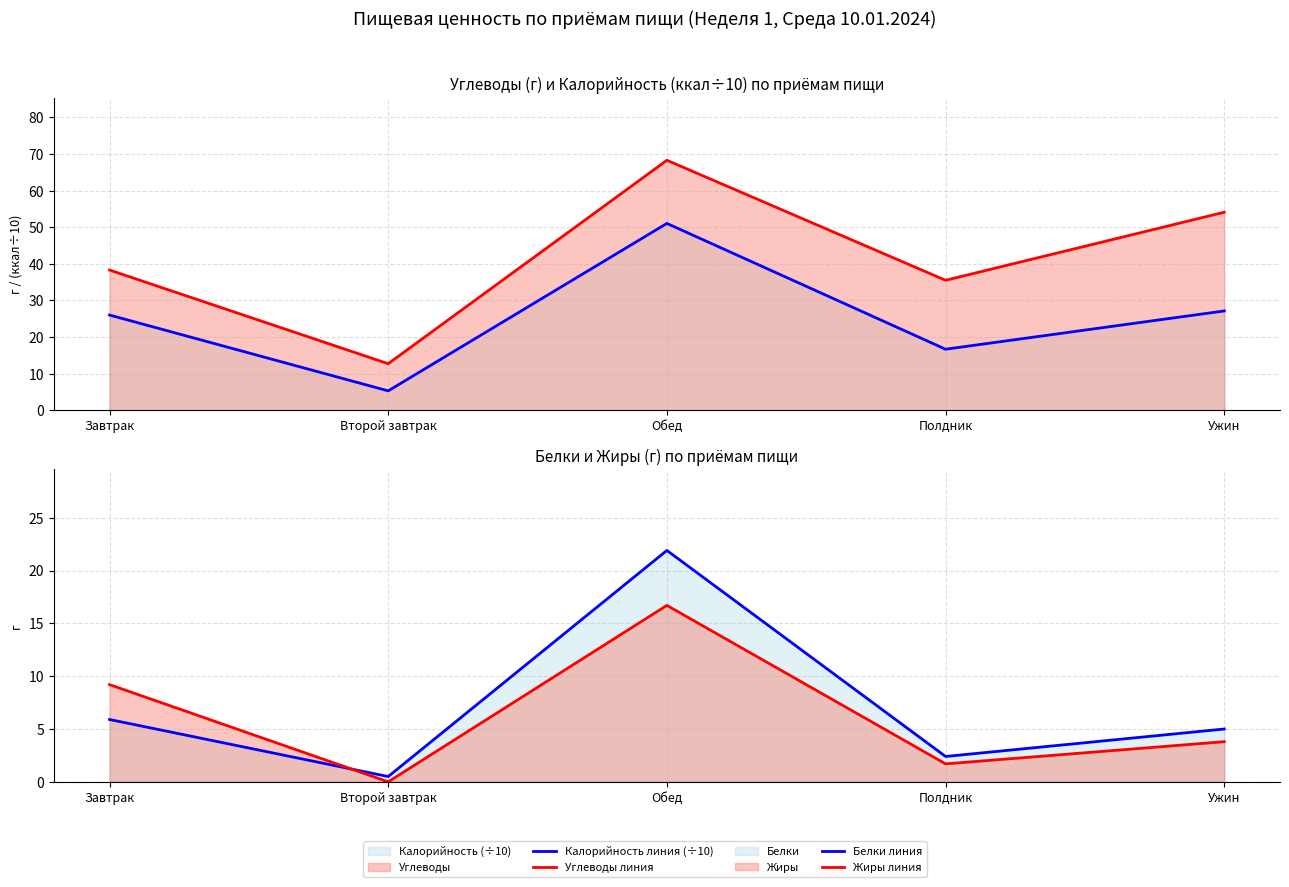

What is the label of the 1st point from the right?

Ужин